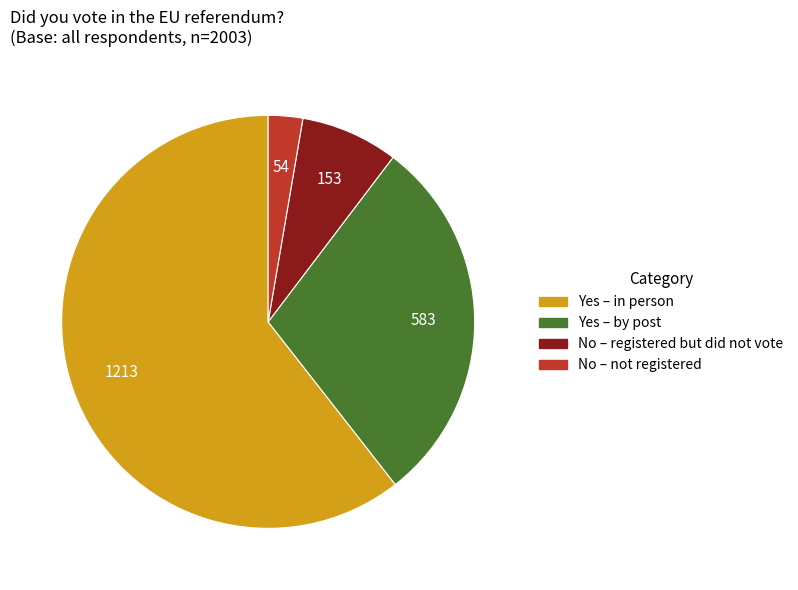

Is the sum of Yes – in person and No – not registered greater than half?

Yes